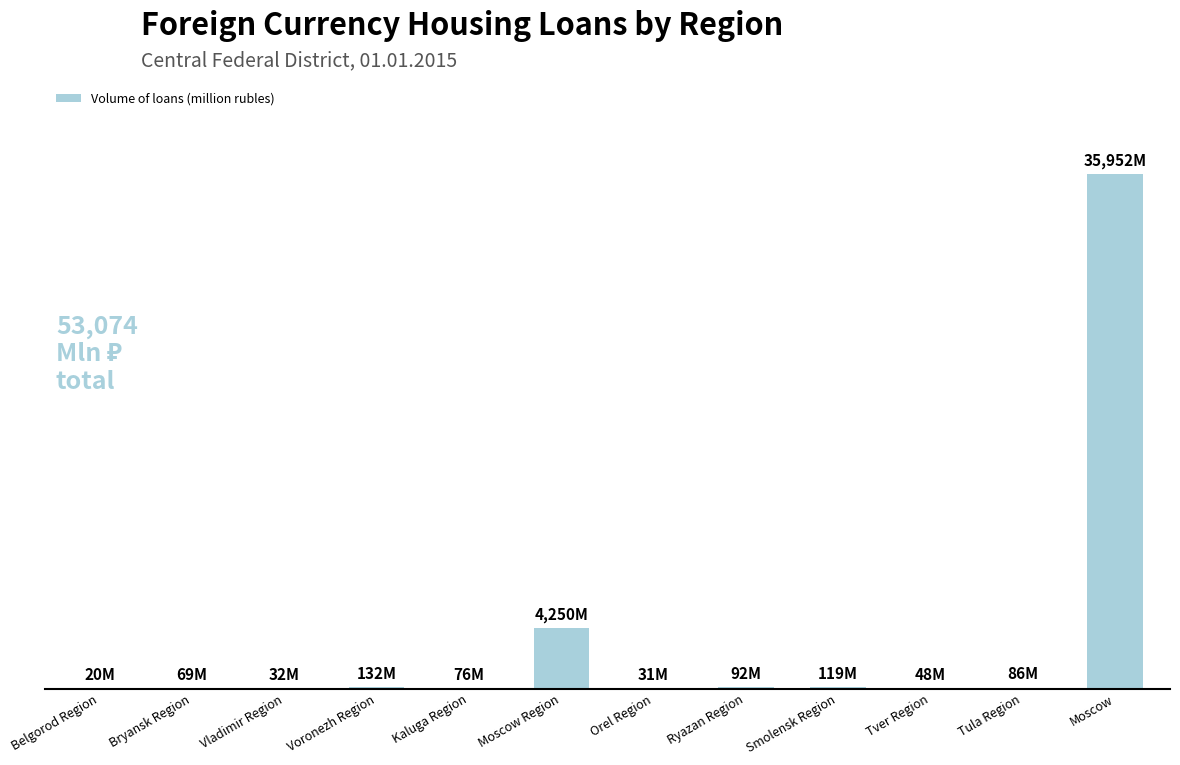

True or false: the data shows 175 at Voronezh Region.

False